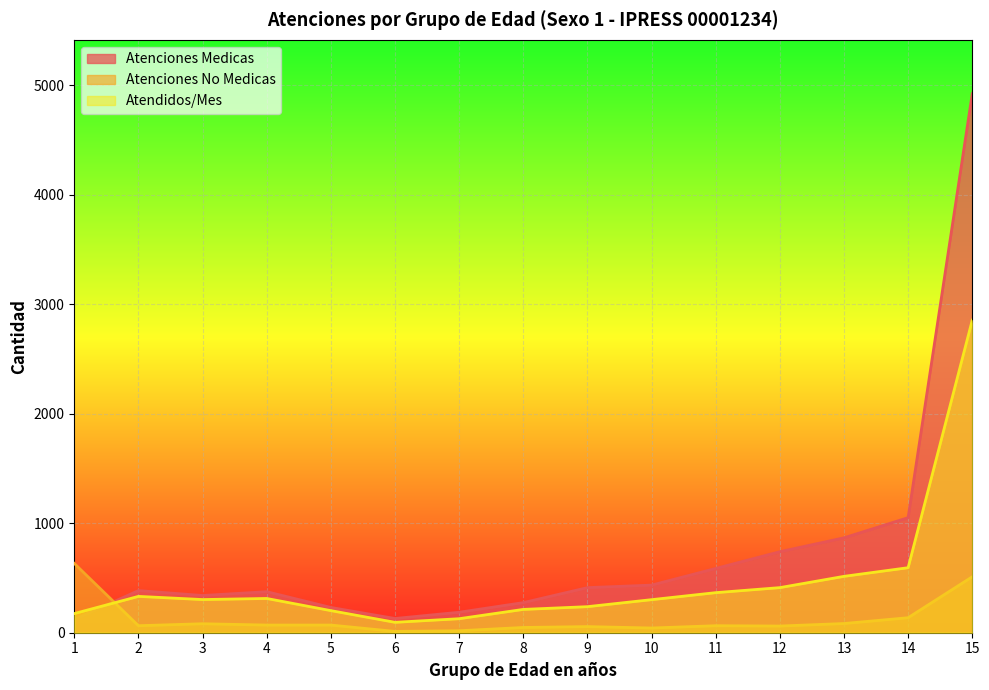

How many values in the Atenciones No Medicas series are below 64?

6